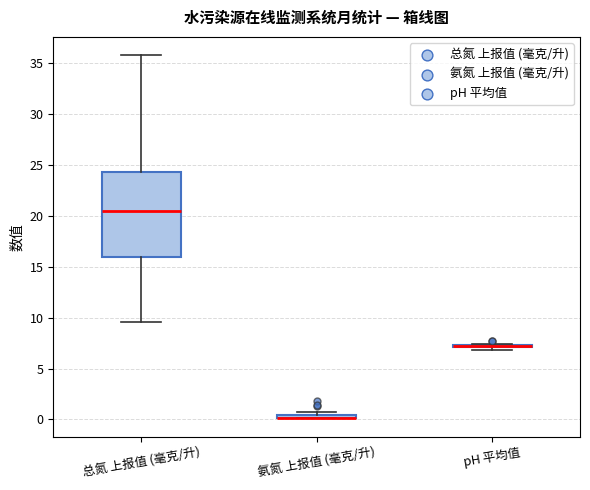

Which box is the tallest, from its lower edge to its upper edge?

总氮 上报值 (毫克/升)